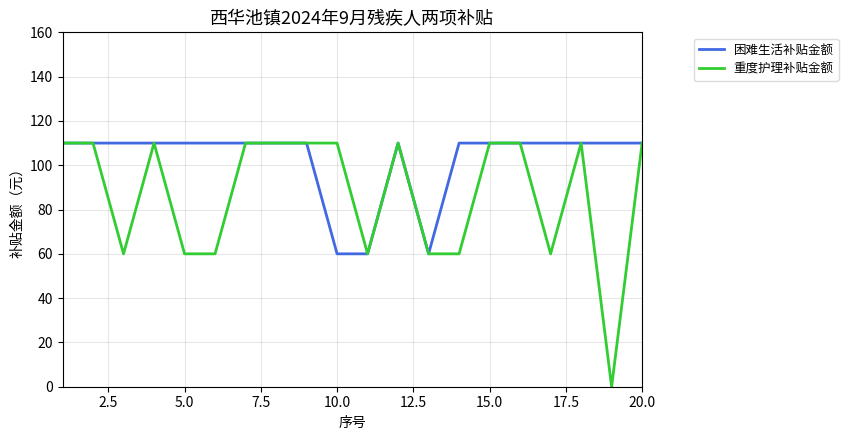

What is the greatest value displayed?

110